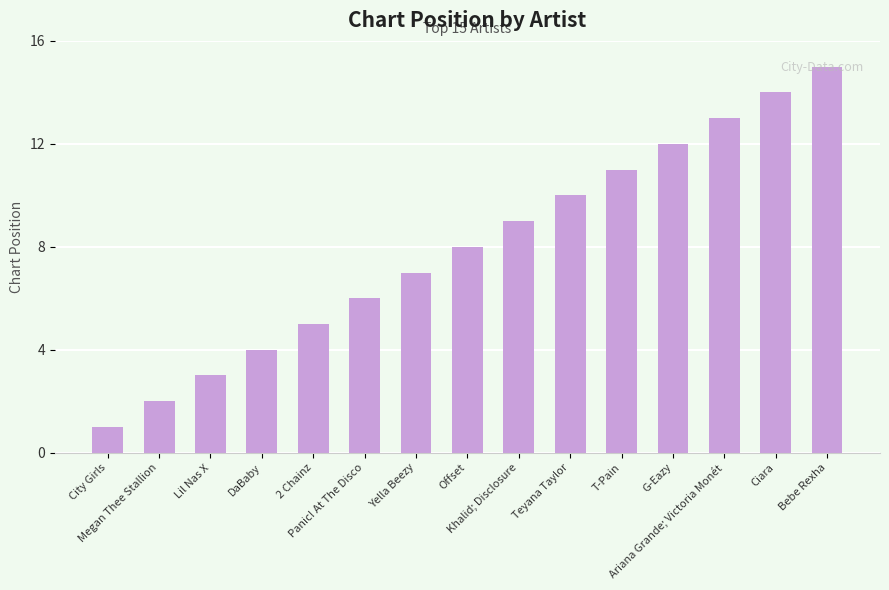

Which label corresponds to the smallest value in the chart?

City Girls